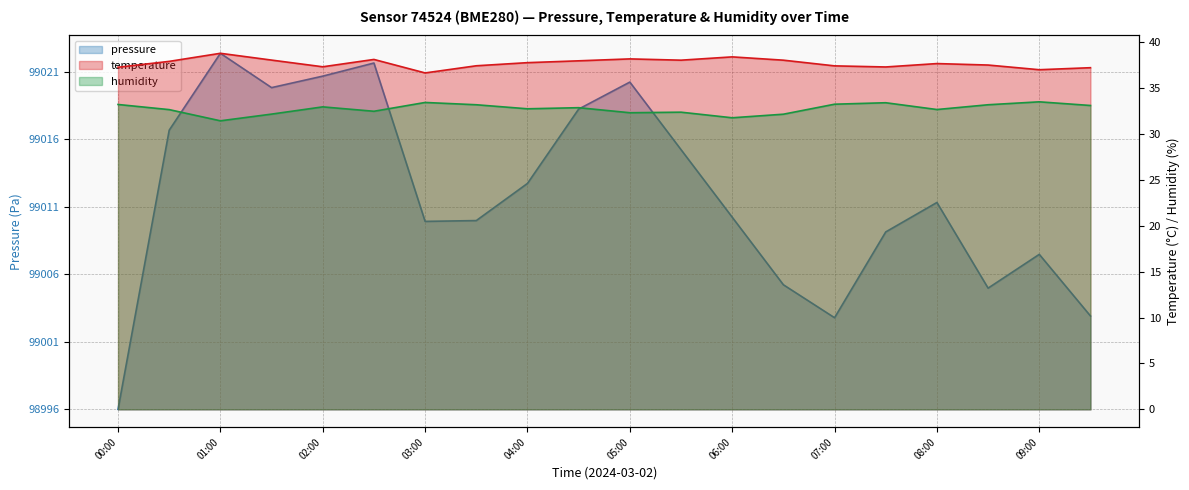

Does the chart display data point markers on the line(s)?

No